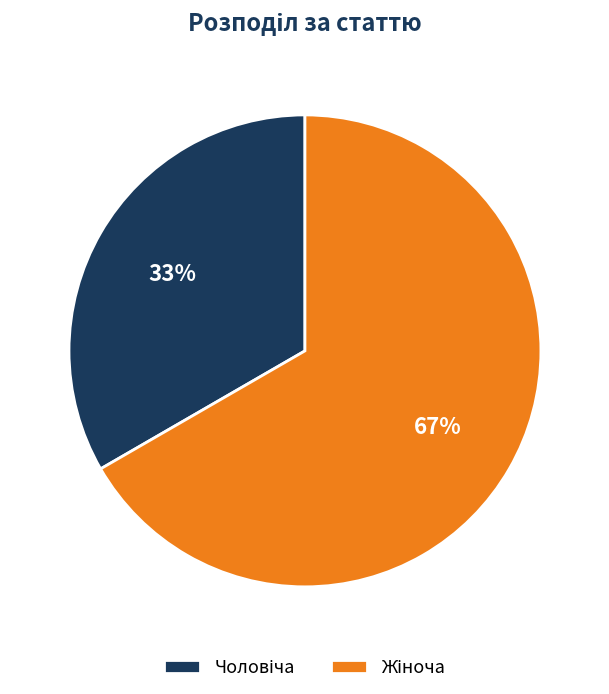

Is there any slice that represents more than half of the pie?

Yes